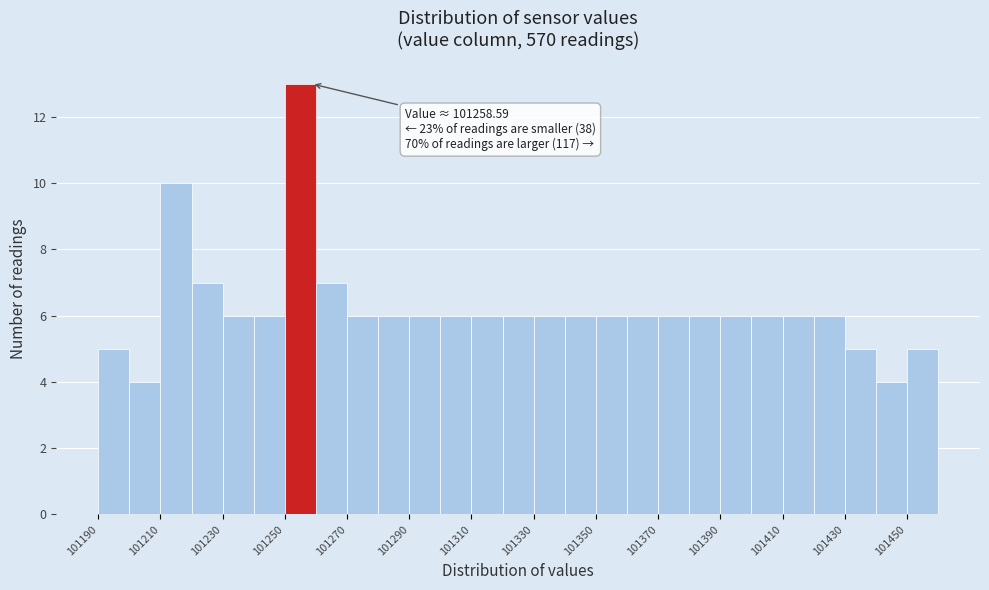

Over which range of the x-axis is the bar tallest?

101250 to 101260